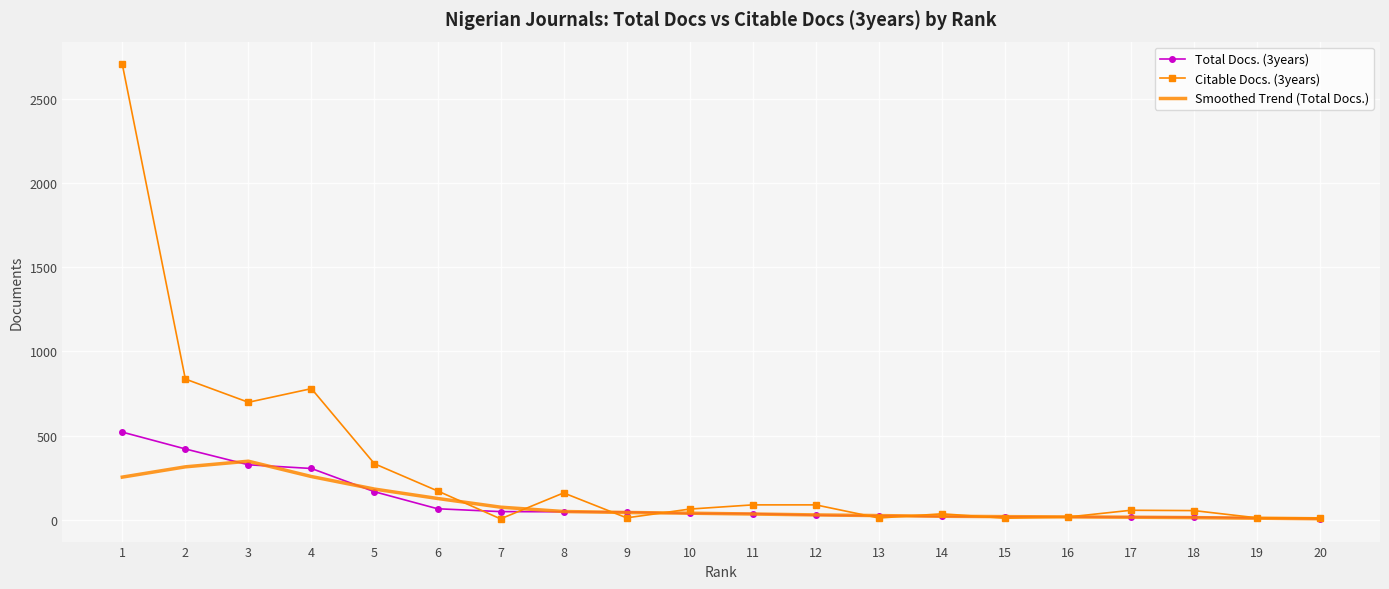

At which label is Total Docs. (3years) closest to 263?

4